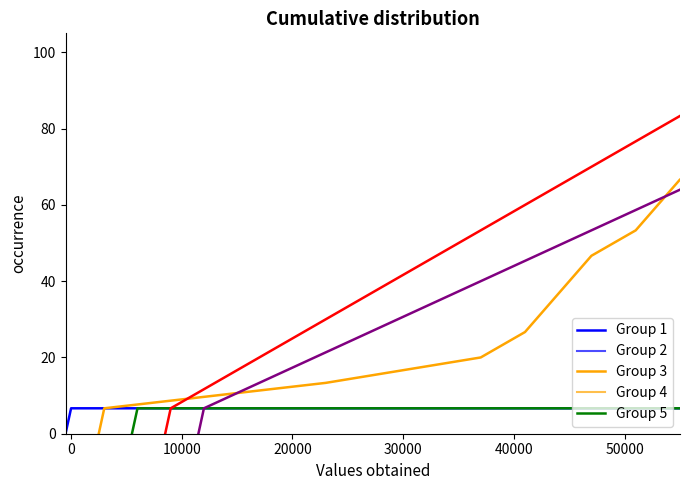

How many data points in Group 4 are less than 53?

8